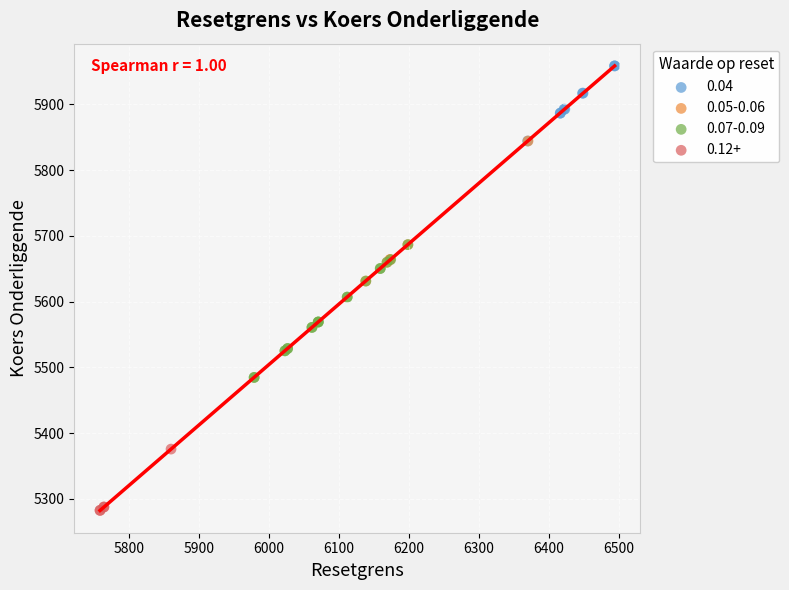

Which series contains the highest Y value?

0.04